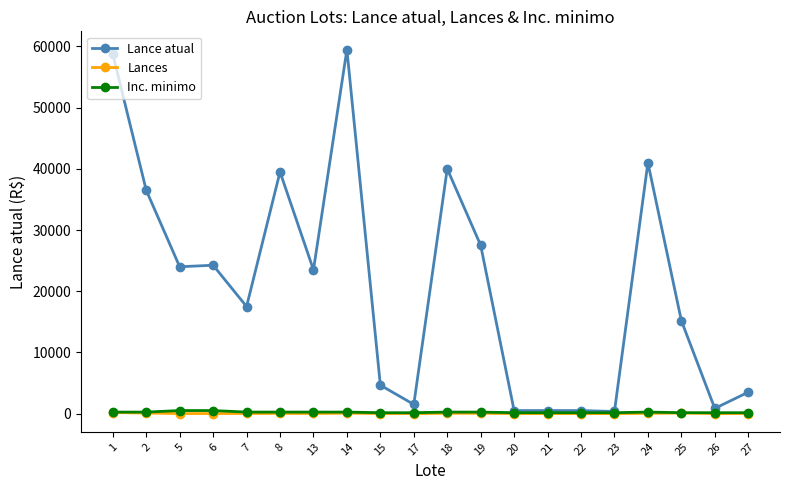

How many data points does each series have?

20